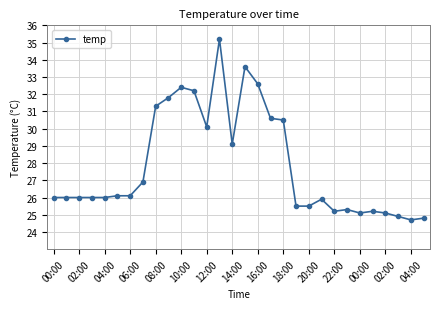

What is the minimum value shown in the chart?

24.7